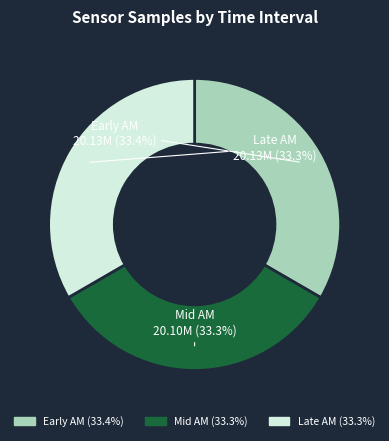

Is there a majority slice in this chart?

No